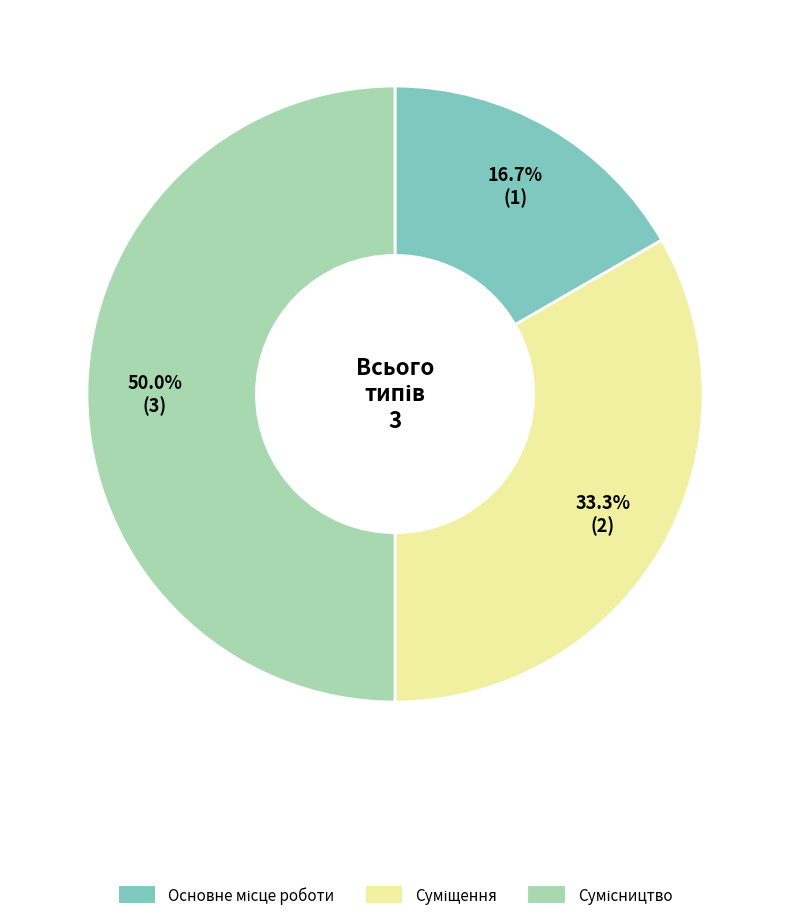

Is there a majority slice in this chart?

No